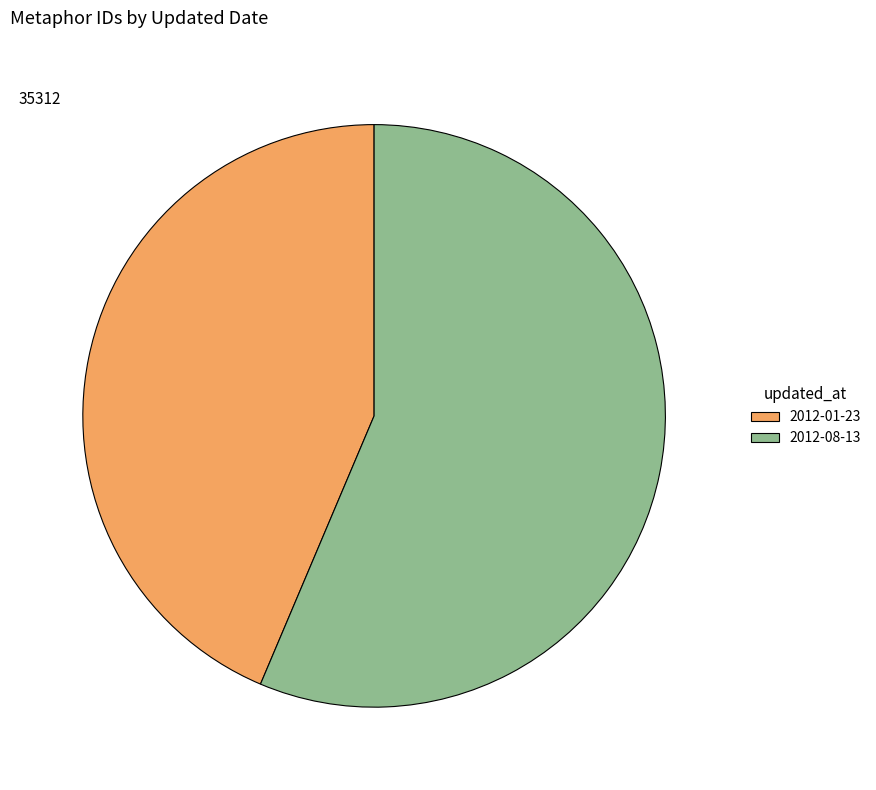

Between 2012-08-13 and 2012-01-23, which is larger?

2012-08-13